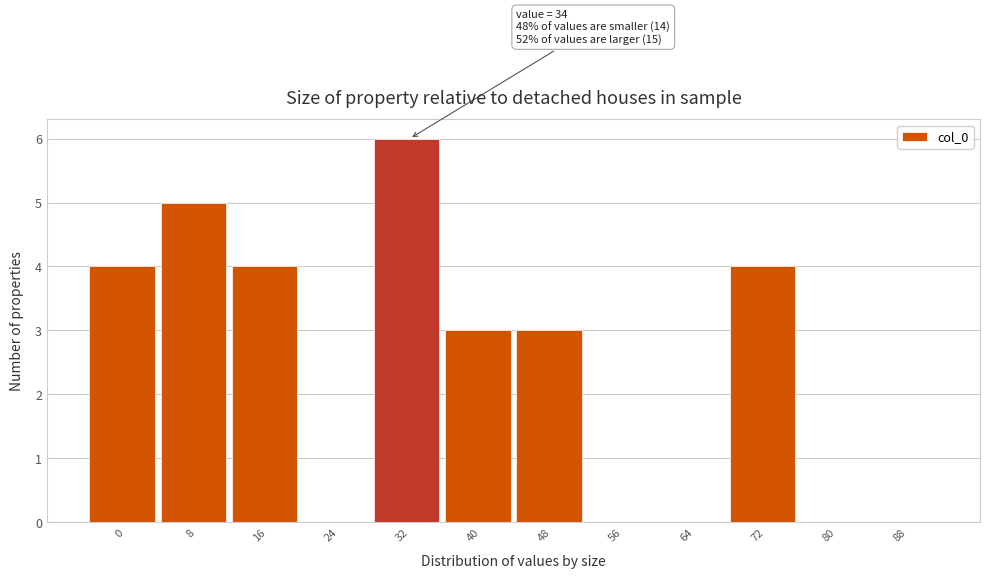

Reading left to right, transcribe all the data shown in this chart.

0=4	8=5	16=4	24=0	32=6	40=3	48=3	56=0	64=0	72=4	80=0	88=0